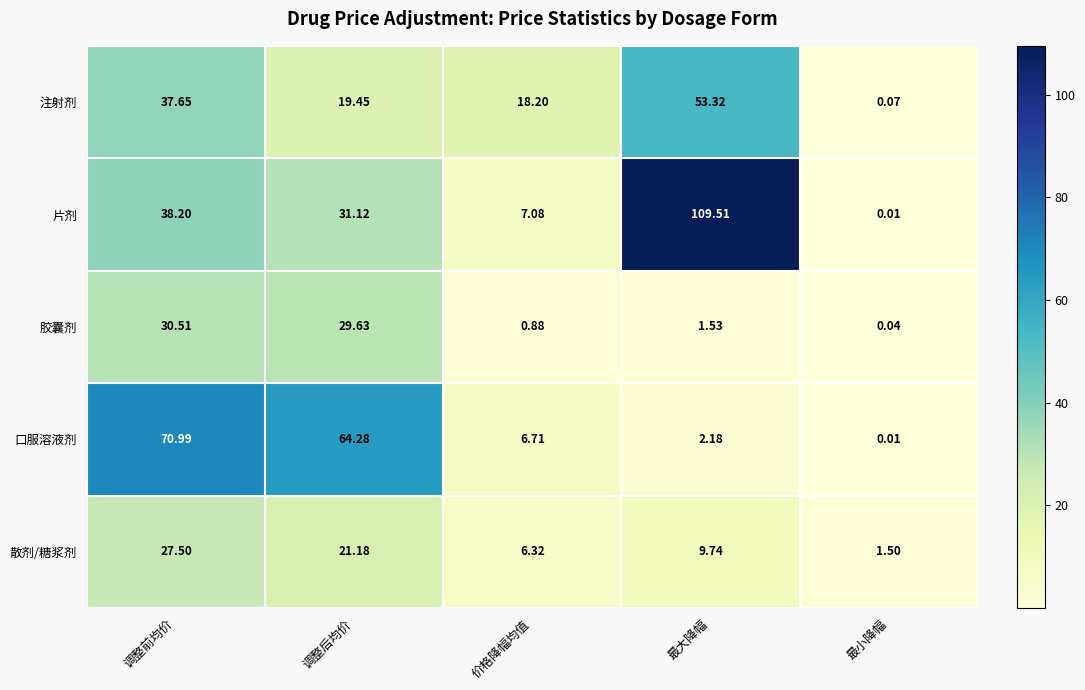

Where is 散剂/糖浆剂 nearest to the value 14?

最大降幅